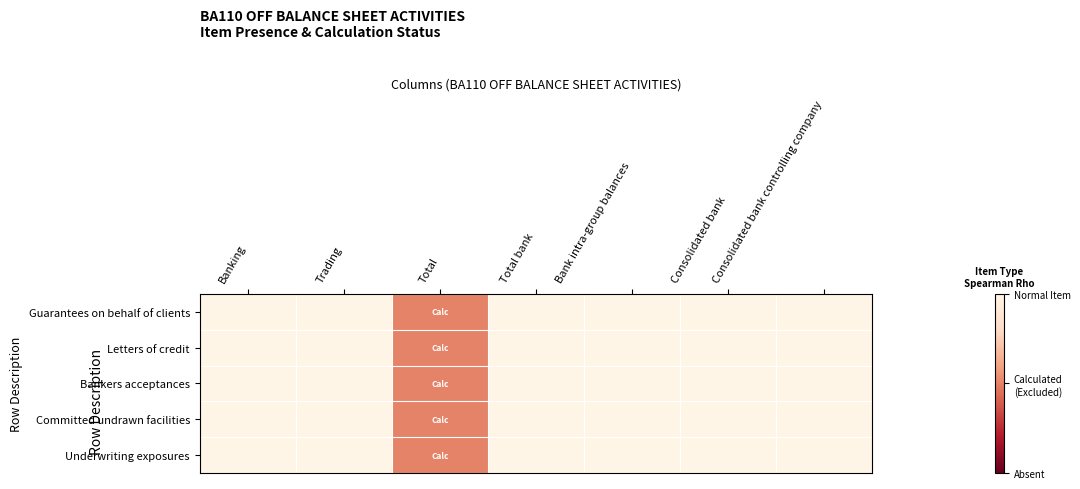

Which label corresponds to the smallest value in the chart?

Total